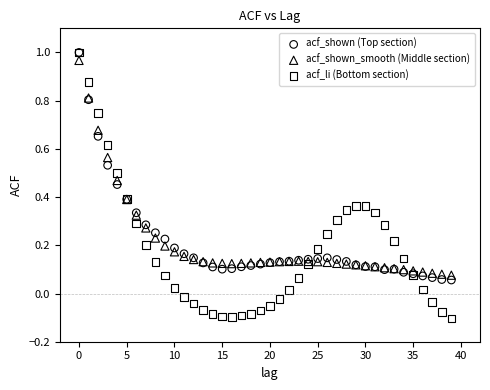

What are all the series names shown in the legend?

acf_shown (Top section), acf_shown_smooth (Middle section), acf_li (Bottom section)